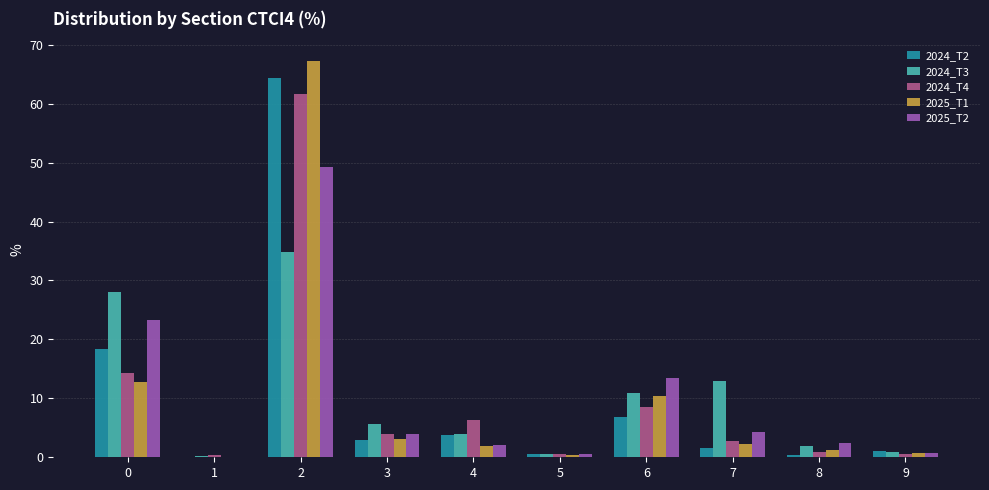

True or false: 2024_T3 has a value of 21.2 at 7.

False